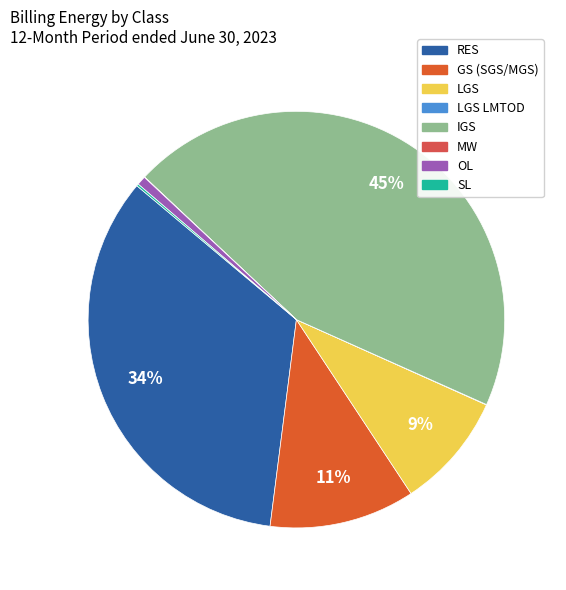

Rank the categories by value from lowest to highest.

LGS LMTOD, MW, SL, OL, LGS, GS (SGS/MGS), RES, IGS